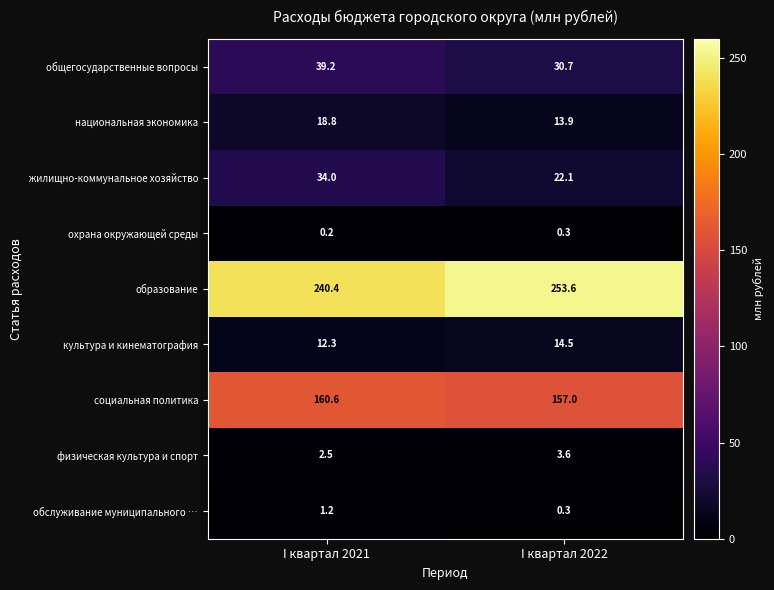

The охрана окружающей среды series shows 0.3 at I квартал 2022. True or false?

True